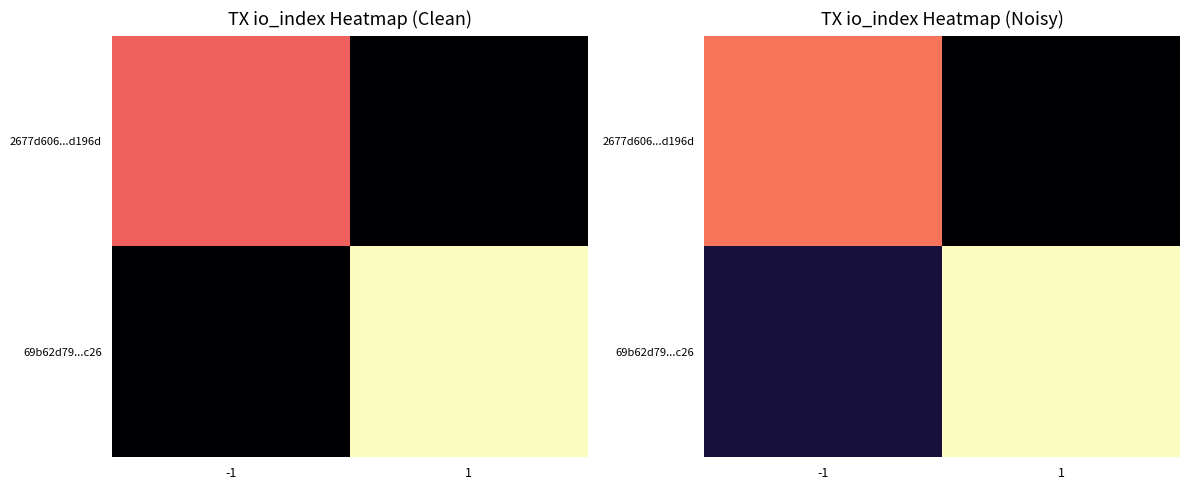

What is the difference between the 69b62d79...c26 values at -1 and 1?

11.4